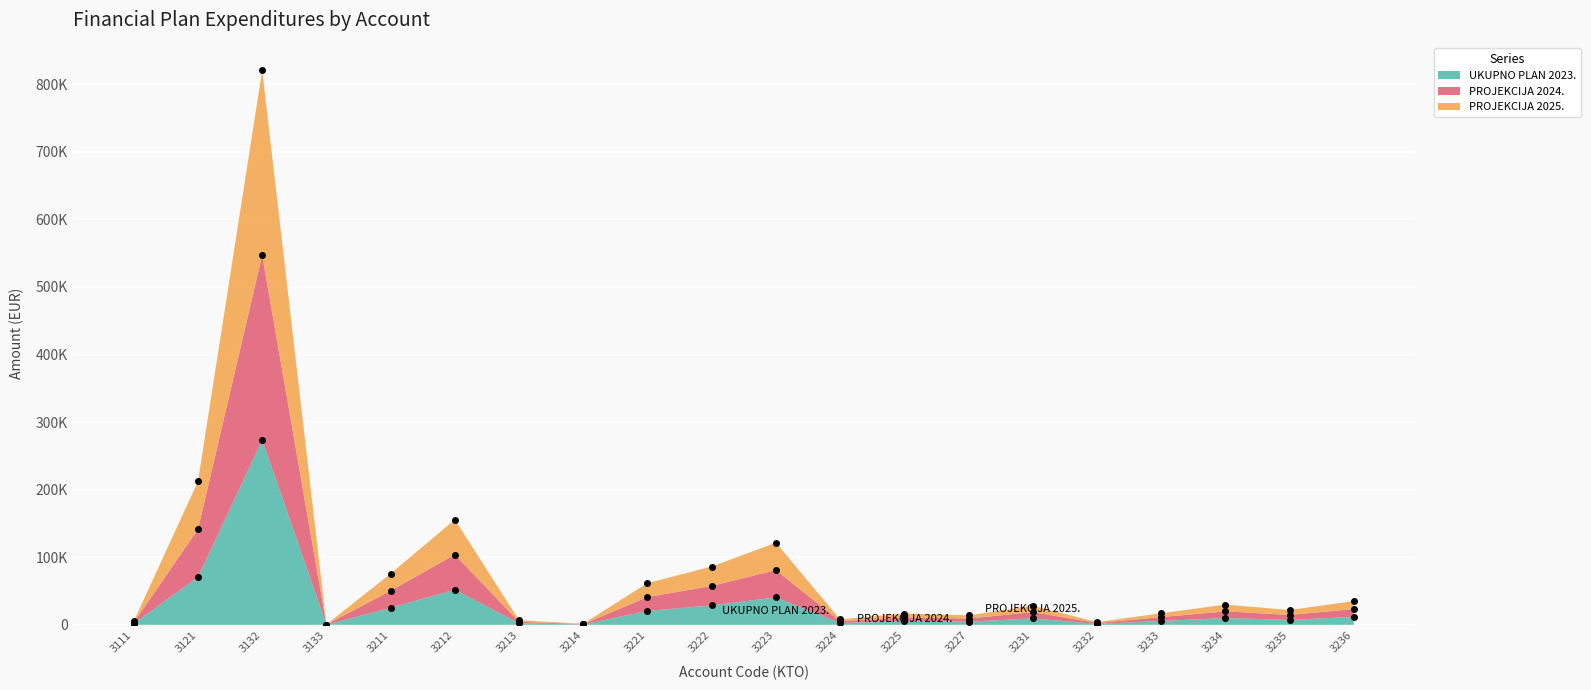

True or false: PROJEKCIJA 2025. has a value of 6231.7 at 3232.

False